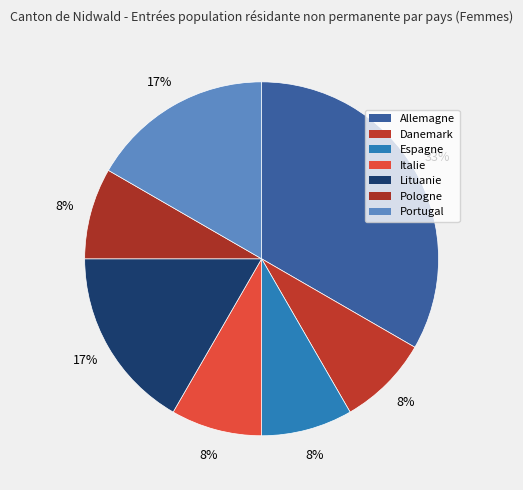

To the nearest percent, what portion does Allemagne represent?

33%